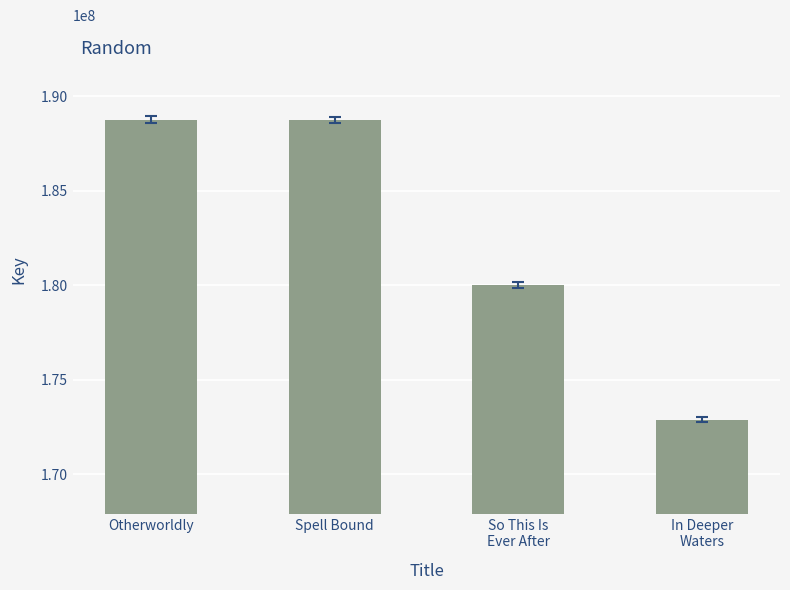

Is it true that the value at In Deeper
Waters is 172896767?

True